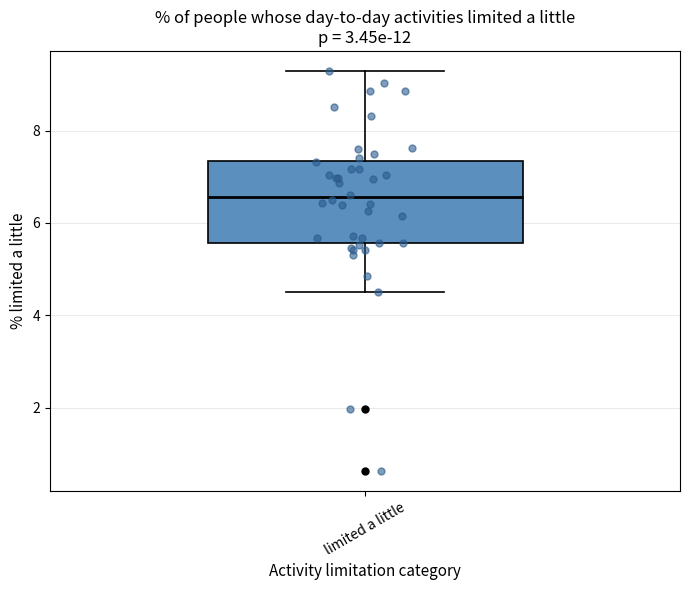

Transcribe this box plot: give where the median line is, the range the box spans, and where the two whiskers end, as read against the y-axis. The values are not printed on the chart, so give them approximately, as read against the axis.

median 6.6, box 5.6 to 7.4, whiskers 4.6 to 9.2